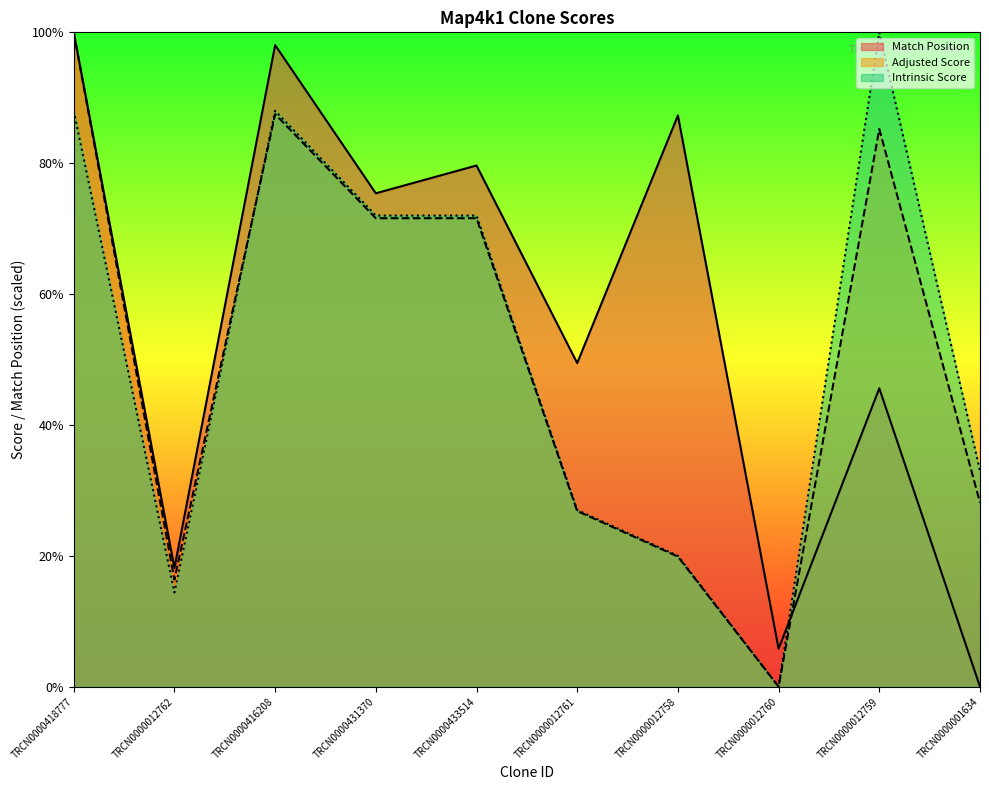

Reading right to left, extract all data points from this chart.

Match Position: 0.0	0.5	0.1	0.9	0.5	0.8	0.8	1.0	0.2	1.0
Adjusted Score: 0.3	0.9	0.0	0.2	0.3	0.7	0.7	0.9	0.2	1.0
Intrinsic Score: 0.3	1.0	0.0	0.2	0.3	0.7	0.7	0.9	0.1	0.9